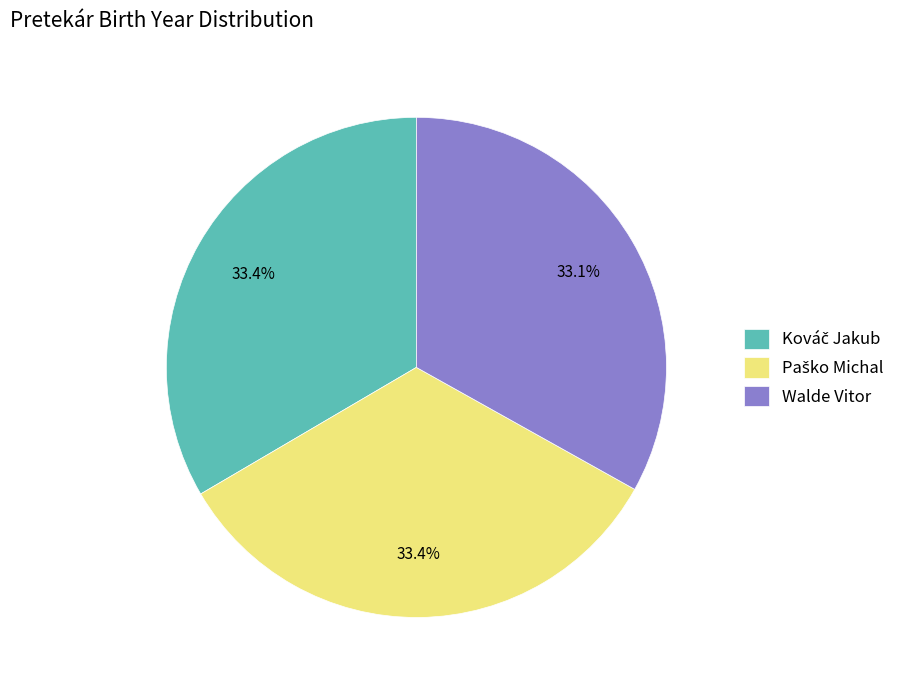

Is there a majority slice in this chart?

No